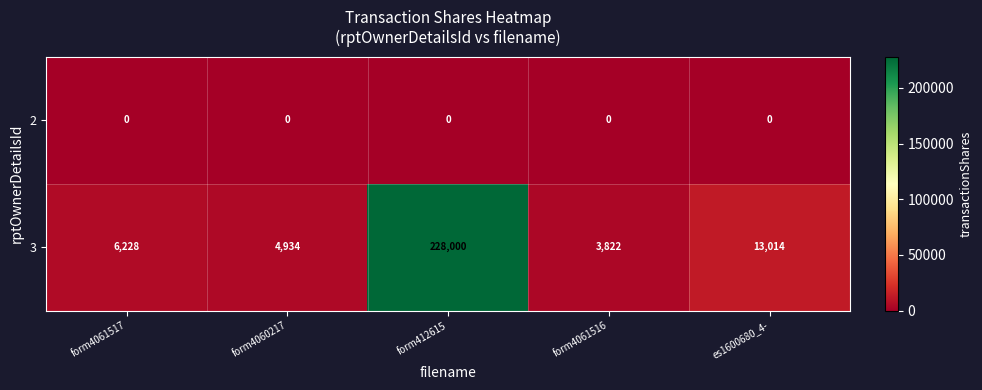

List the labels in order of 3 value, smallest first.

form4061516, form4060217, form4061517, es1600680_4-, form412615